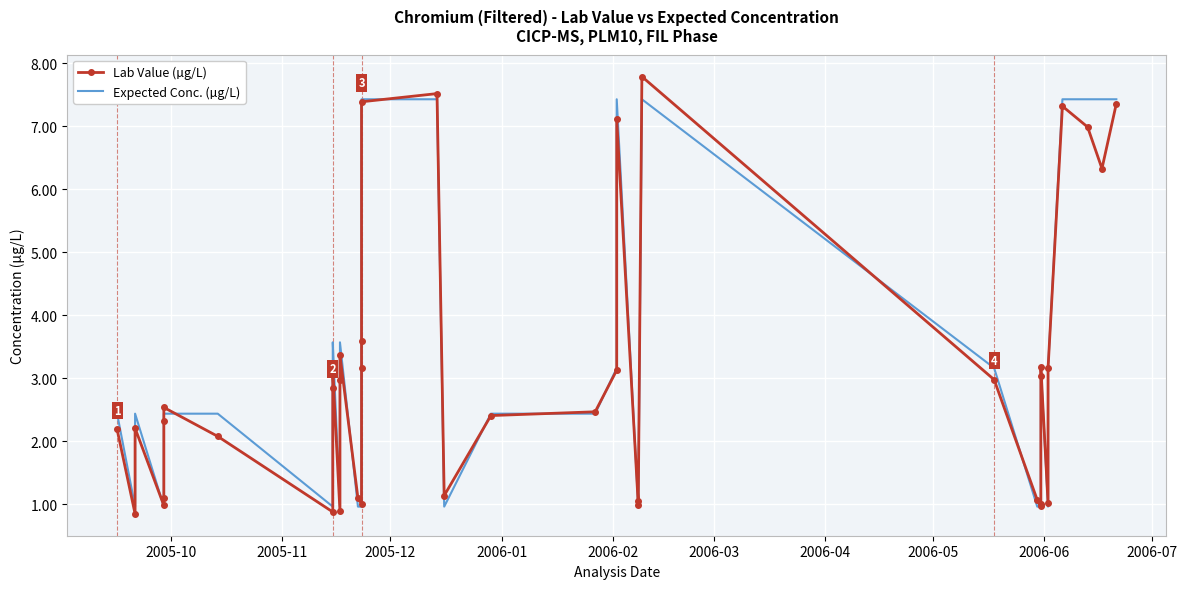

How many series are shown in this chart?

2